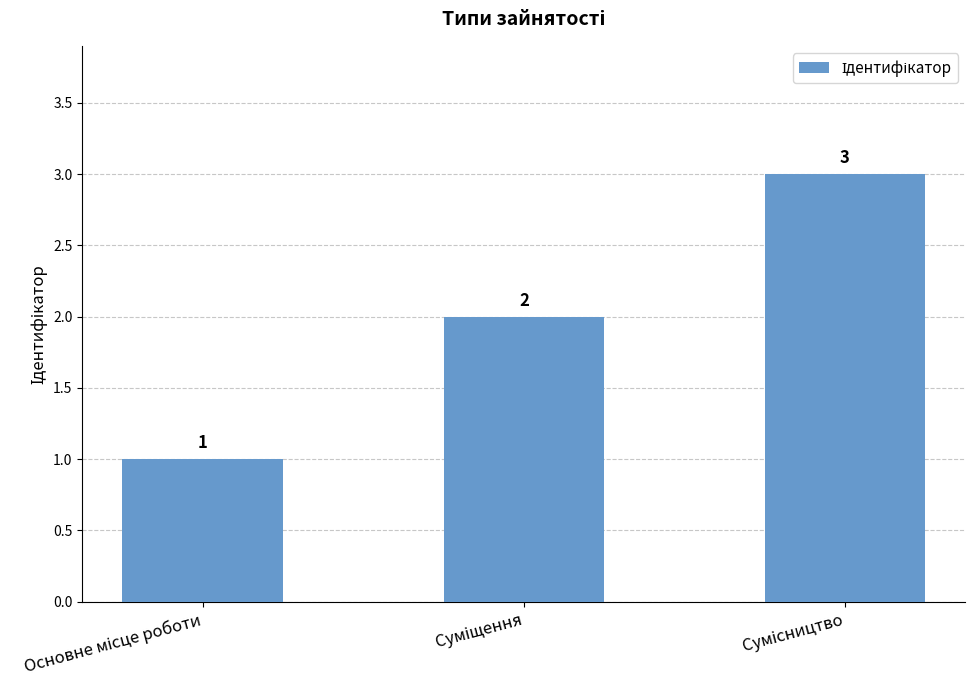

How many values are between 1 and 3?

3